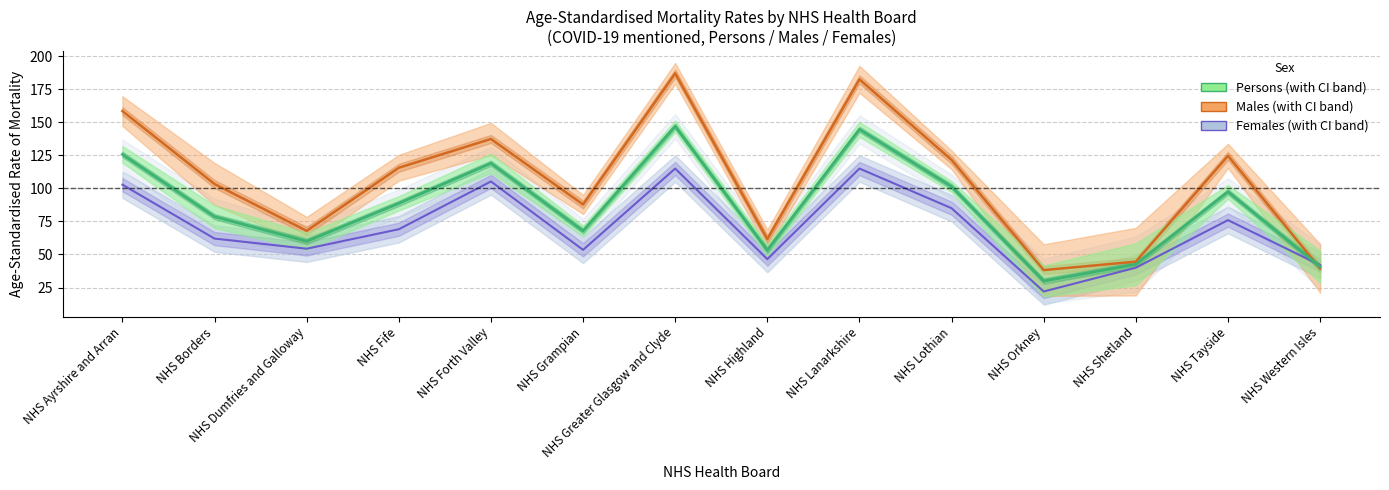

Is the value of Males at NHS Lanarkshire greater than the value of Females at NHS Tayside?

Yes